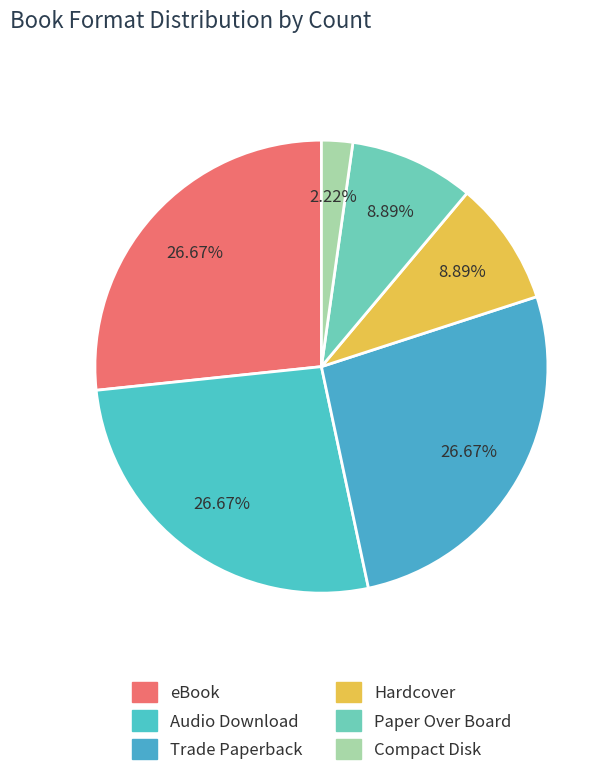

What is the ratio of the value at Paper Over Board to the value at Audio Download?

0.3